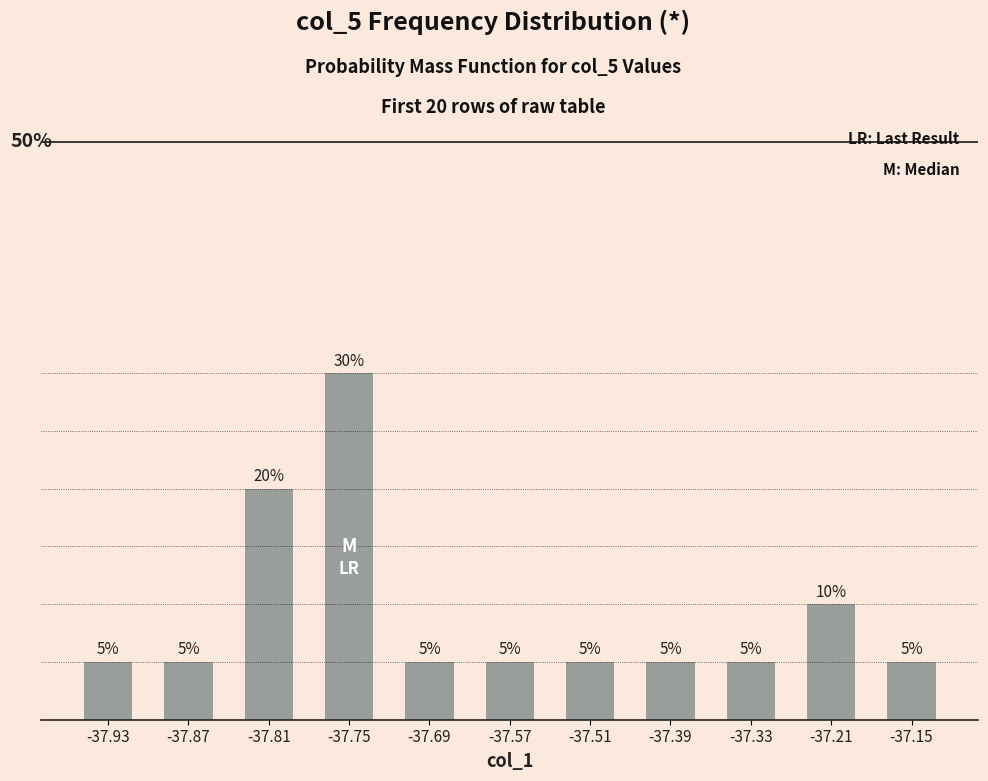

Reading left to right, extract all data points from this chart.

-37.93=0.1	-37.87=0.1	-37.81=0.2	-37.75=0.3	-37.69=0.1	-37.57=0.1	-37.51=0.1	-37.39=0.1	-37.33=0.1	-37.21=0.1	-37.15=0.1